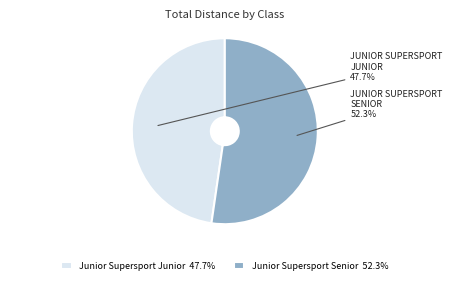

Does any single category account for the majority?

Yes